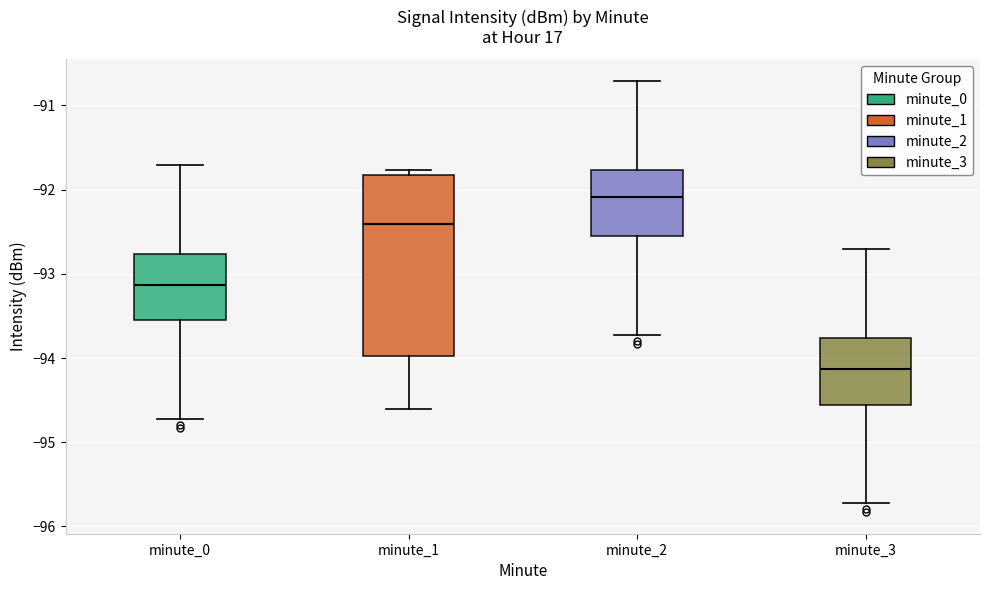

Comparing the boxes themselves (not the whiskers), which one is the tallest?

minute_1